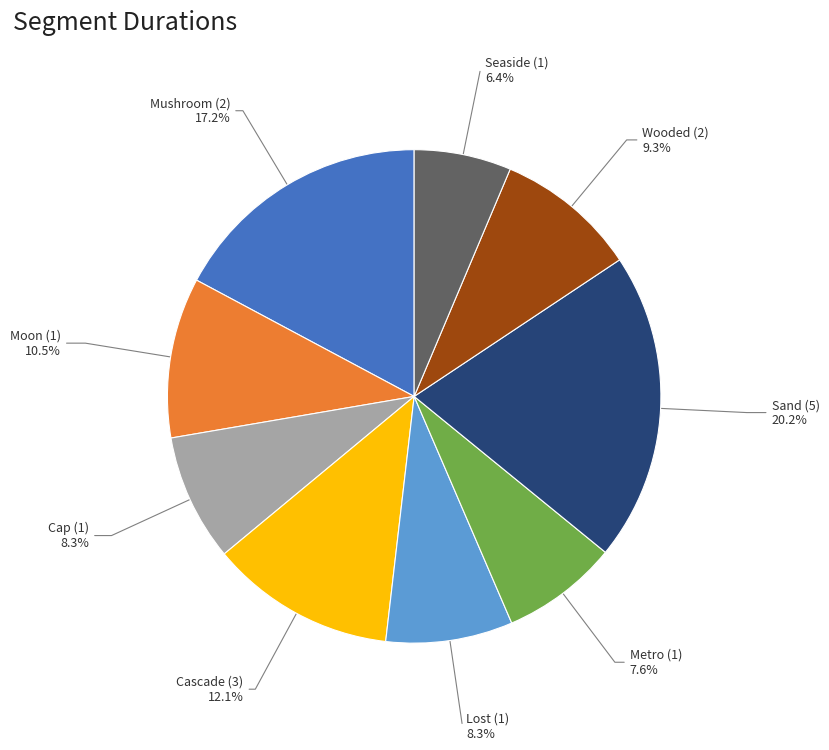

What is the largest slice in the pie chart?

Sand (5)